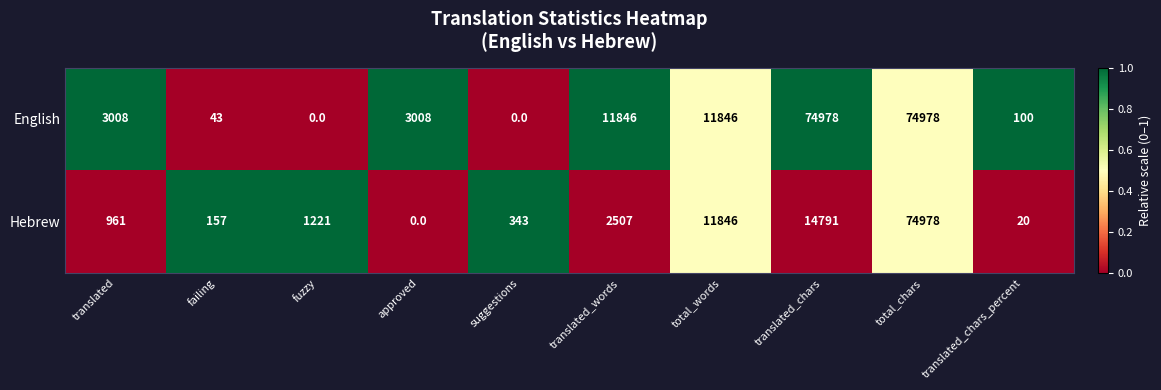

How many data points does each series have?

10